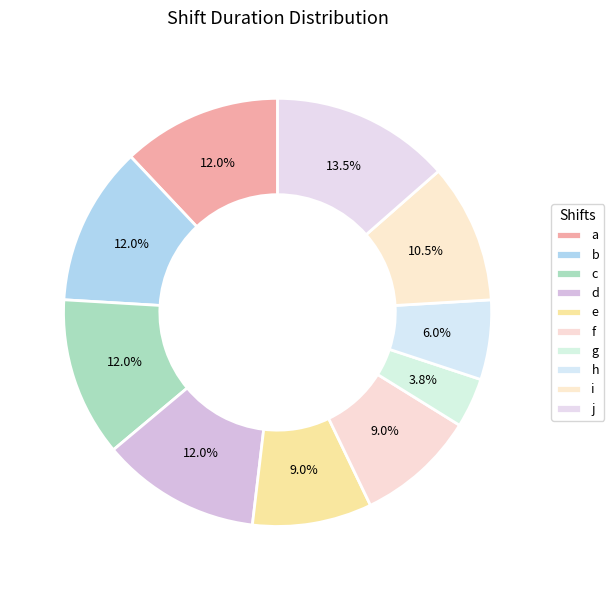

What percentage is the i slice, to the nearest percent?

11%